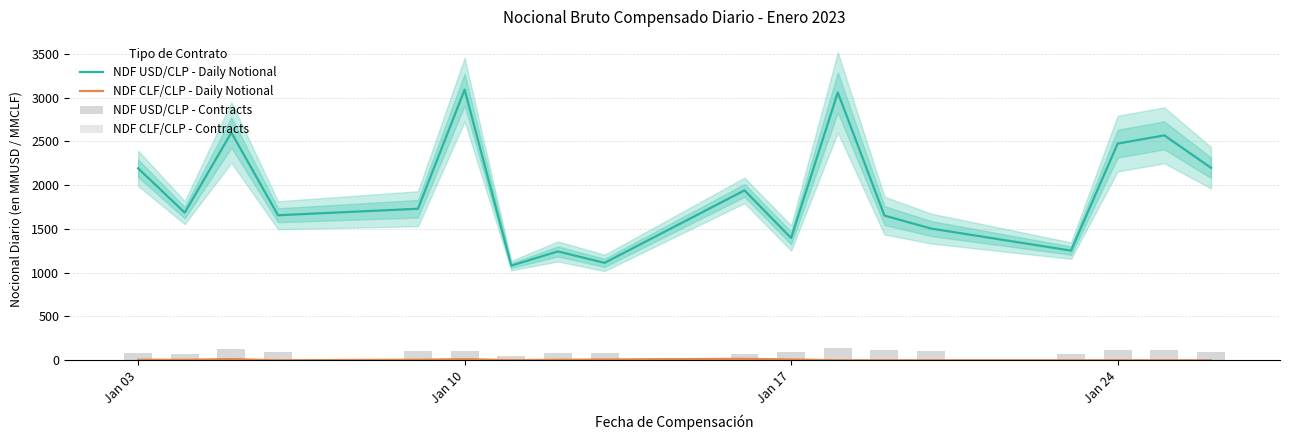

Which series has the widest spread of values?

NDF USD/CLP - Daily Notional